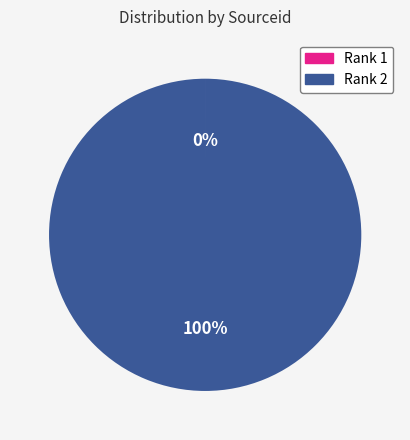

Which slice represents more than half of the pie?

Rank 2